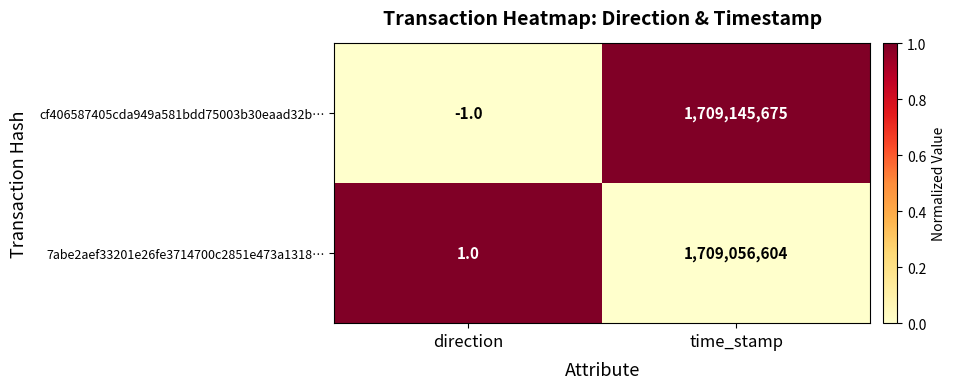

Between direction and time_stamp, which series saw the biggest shift?

cf406587405cda949a581bdd75003b30eaad32b…